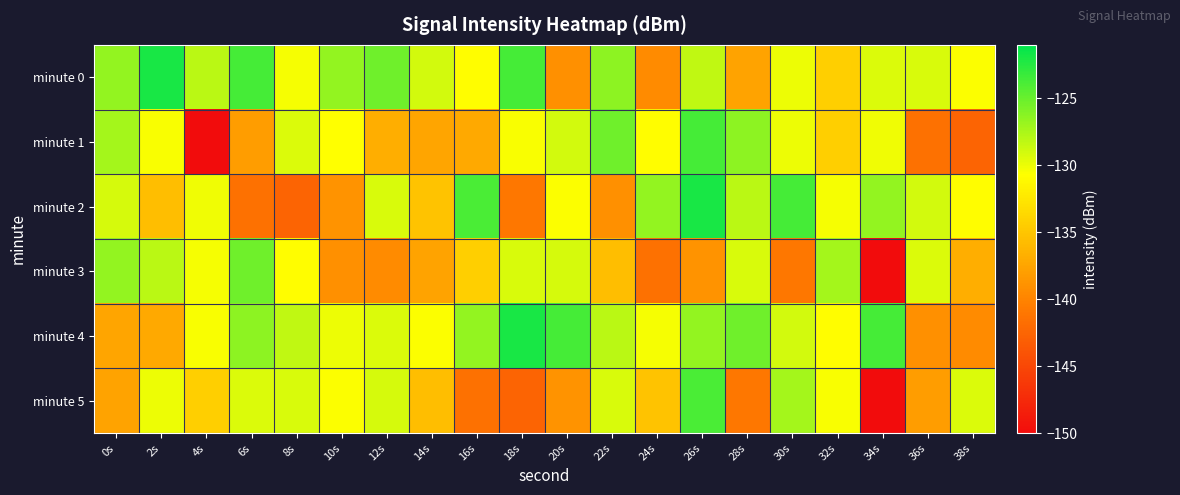

How many series are shown in this chart?

6